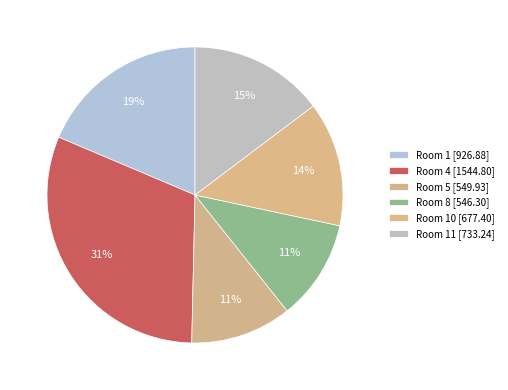

Count the number of slices in the pie.

6